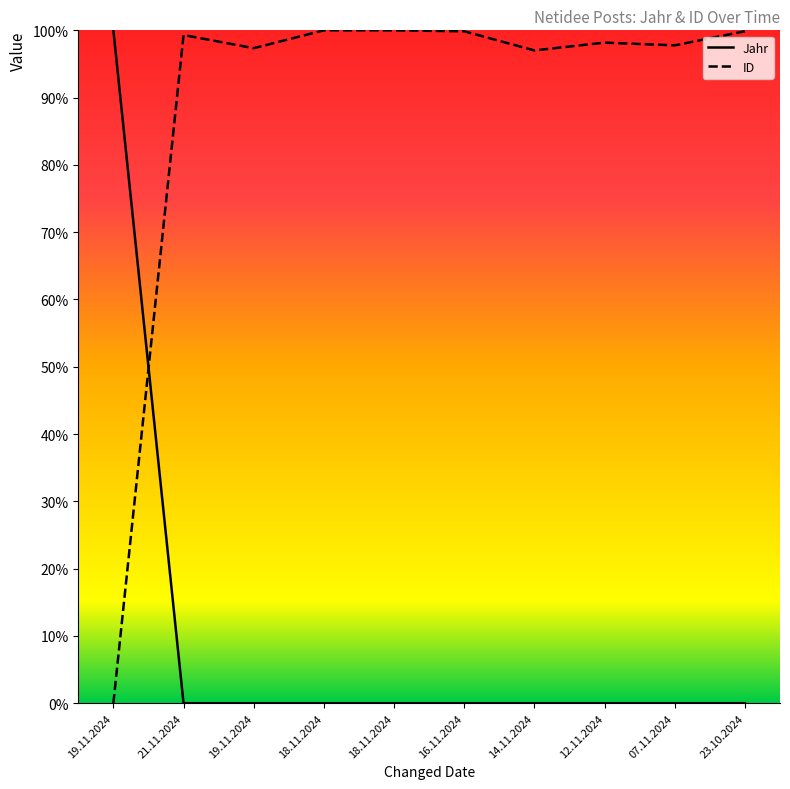

Reading left to right, what are all the values shown in this chart?

Jahr: 19.11.2024=100.0	21.11.2024=0.0	19.11.2024=0.0	18.11.2024=0.0	18.11.2024=0.0	16.11.2024=0.0	14.11.2024=0.0	12.11.2024=0.0	07.11.2024=0.0	23.10.2024=0.0
ID: 19.11.2024=0.0	21.11.2024=99.3	19.11.2024=97.3	18.11.2024=100.0	18.11.2024=100.0	16.11.2024=99.9	14.11.2024=97.0	12.11.2024=98.2	07.11.2024=97.8	23.10.2024=99.9